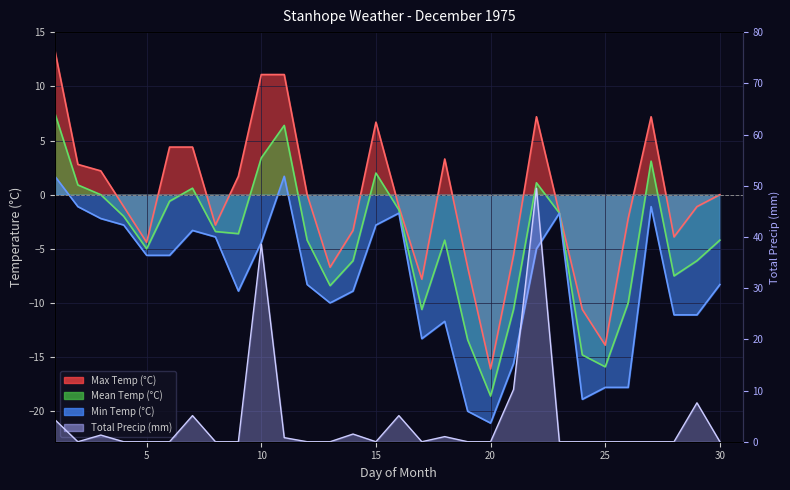

True or false: Total Precip (mm) has a value of -24.5 at 20.

False